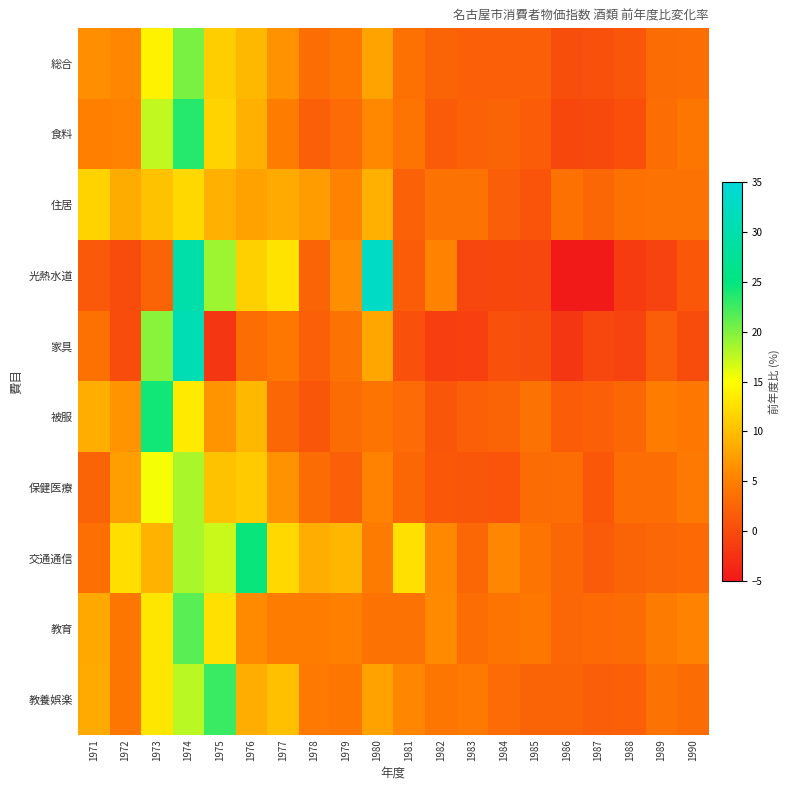

List the series in order of their peak value, highest first.

光熱水道, 家具, 交通通信, 被服, 食料, 教養娯楽, 教育, 総合, 保健医療, 住居